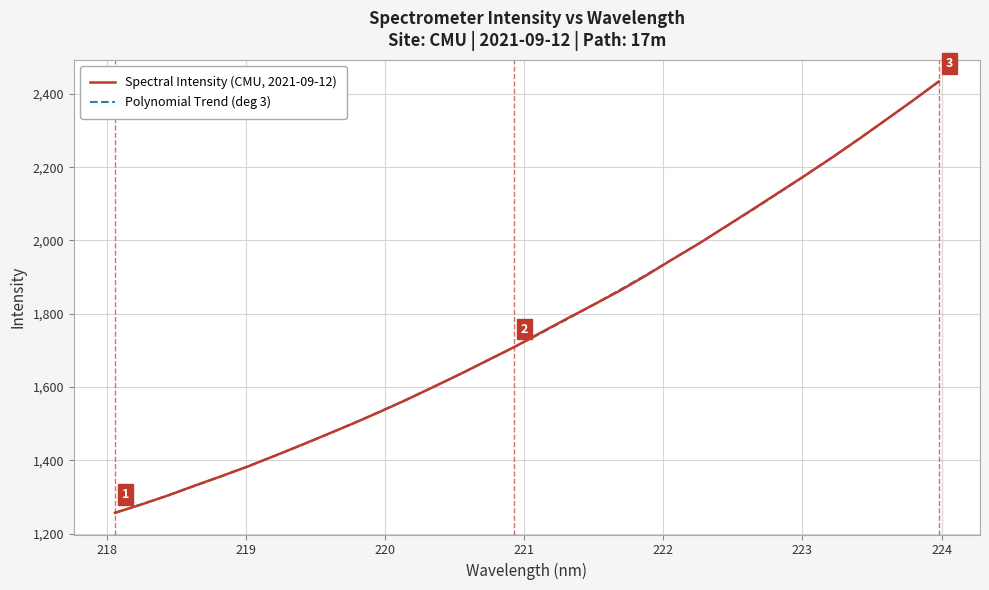

At how many categories does at least one series exceed 2256?

4